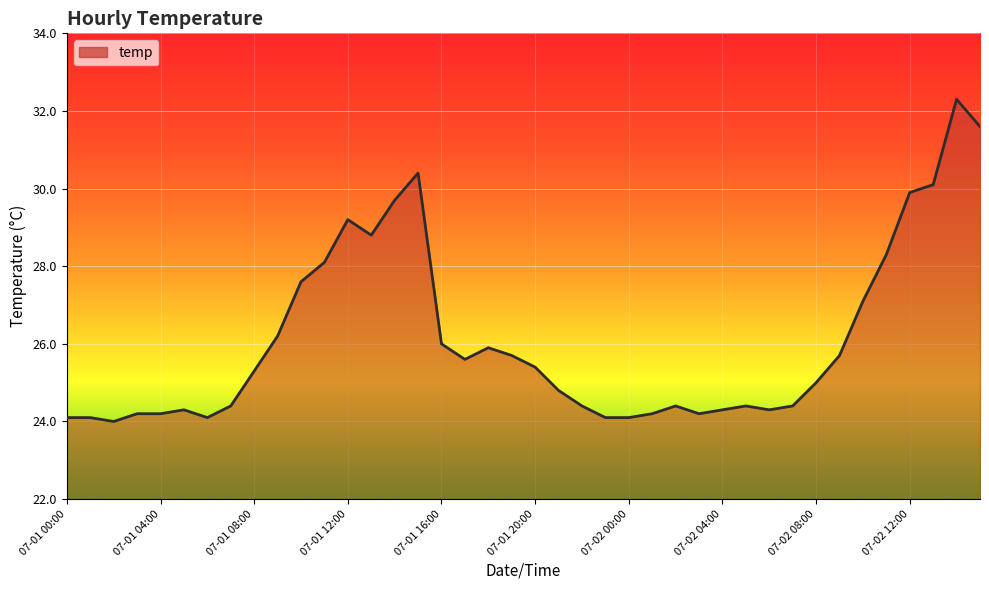

True or false: the data shows 11.6 at 07-02 12:00.

False